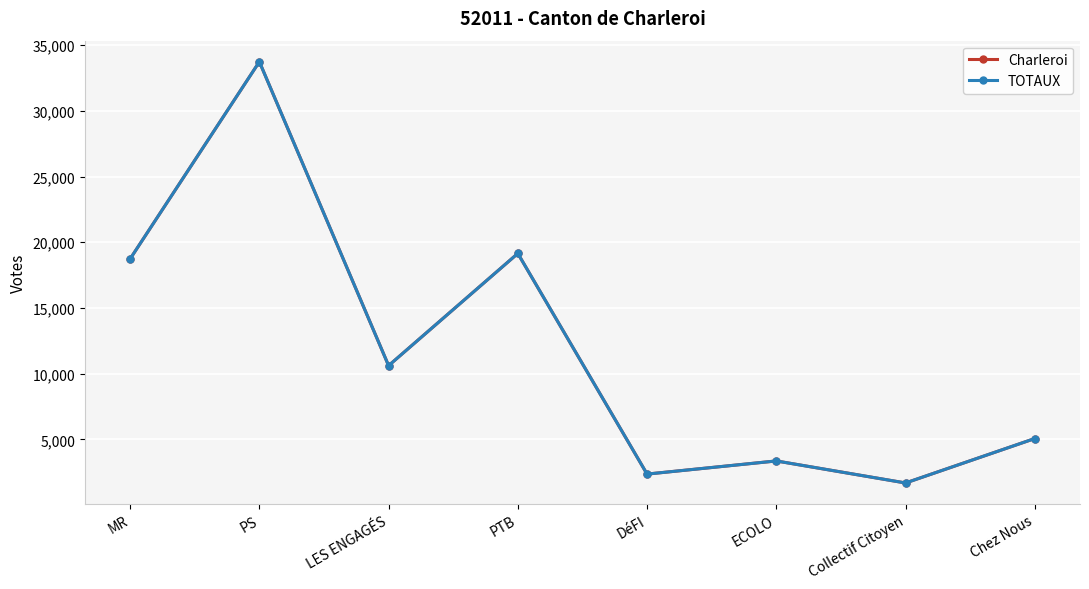

Is this an area chart (filled region under the line)?

No